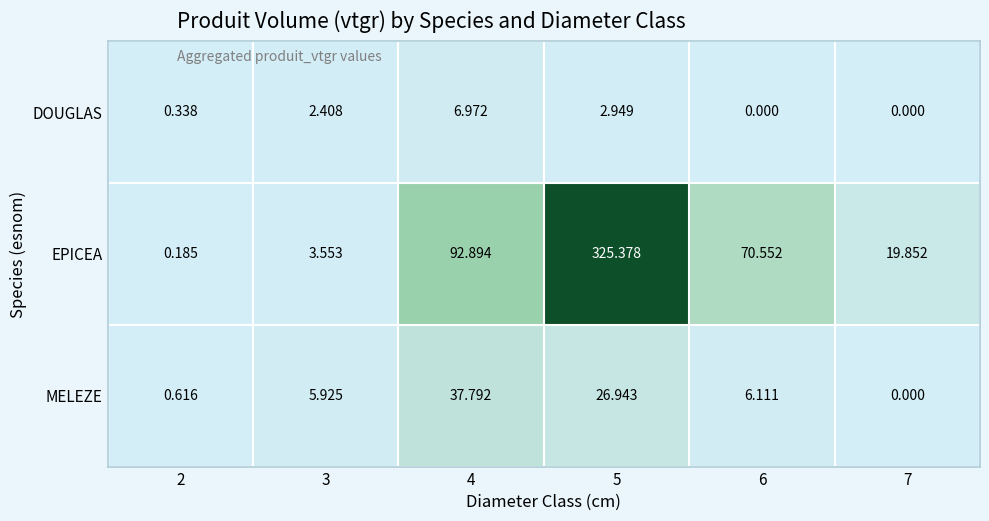

What is the total value across all series at 6?

76.7